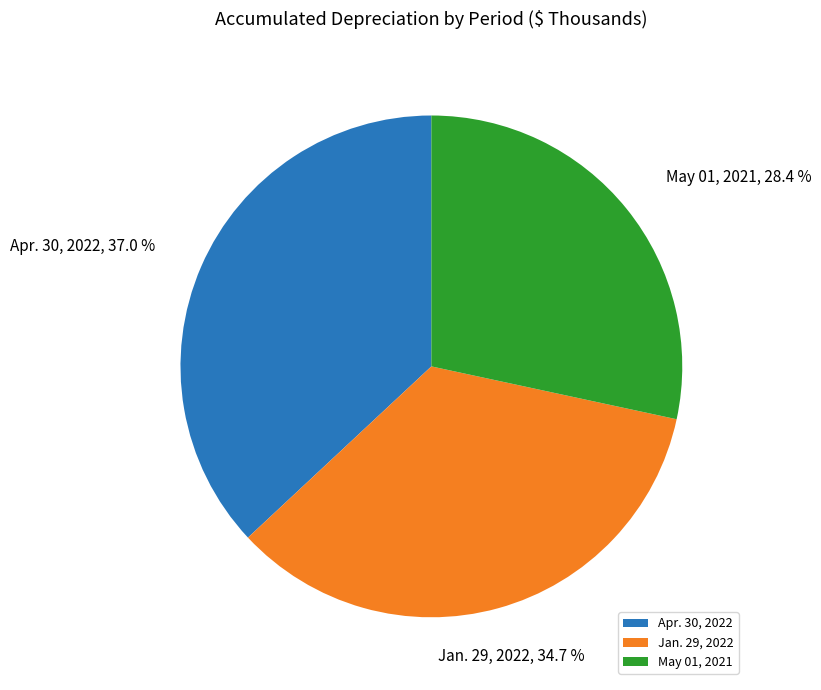

What portion of the pie excludes Apr. 30, 2022?

63.0%